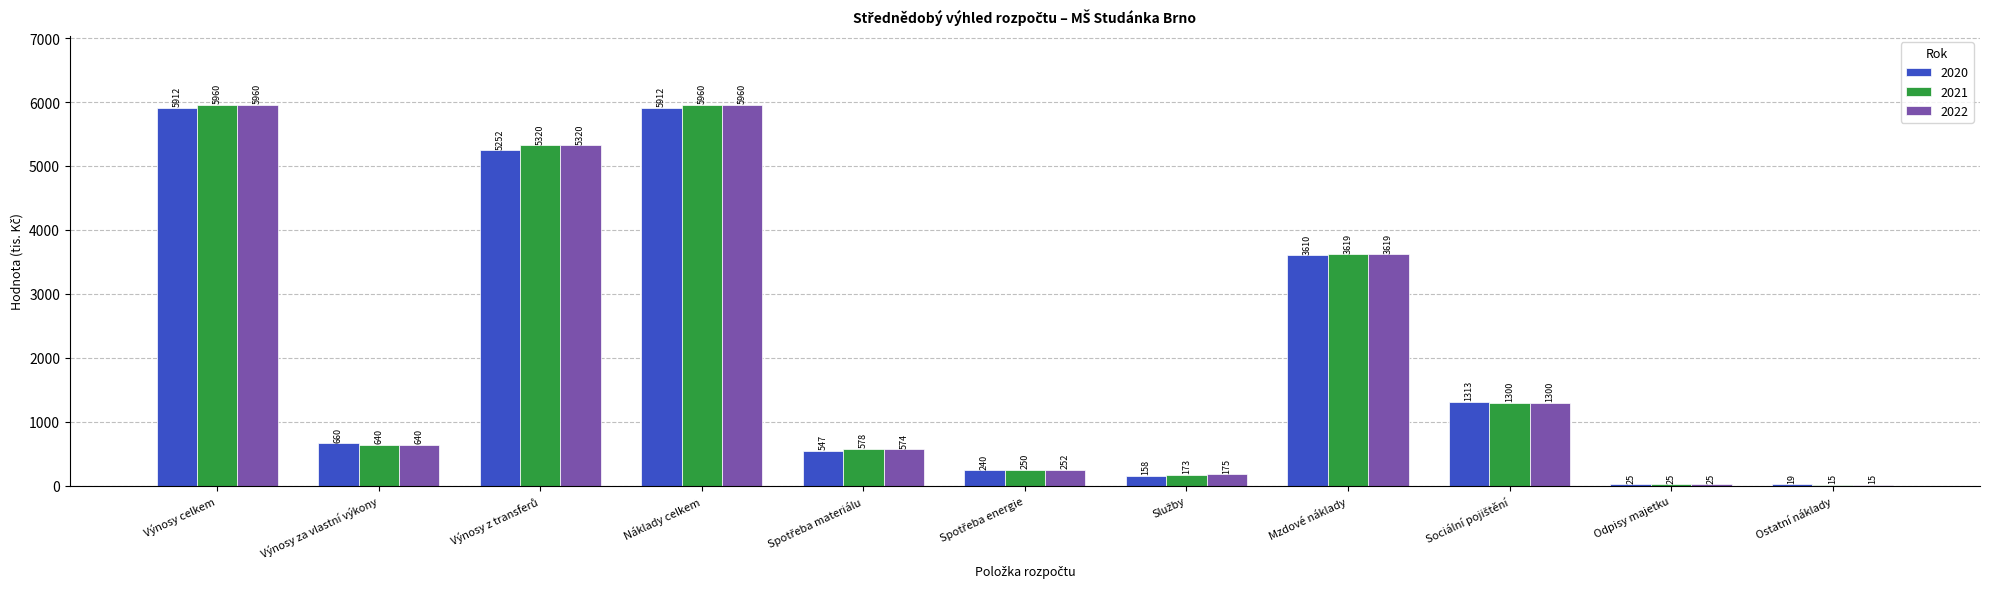

How many groups of bars are there?

11